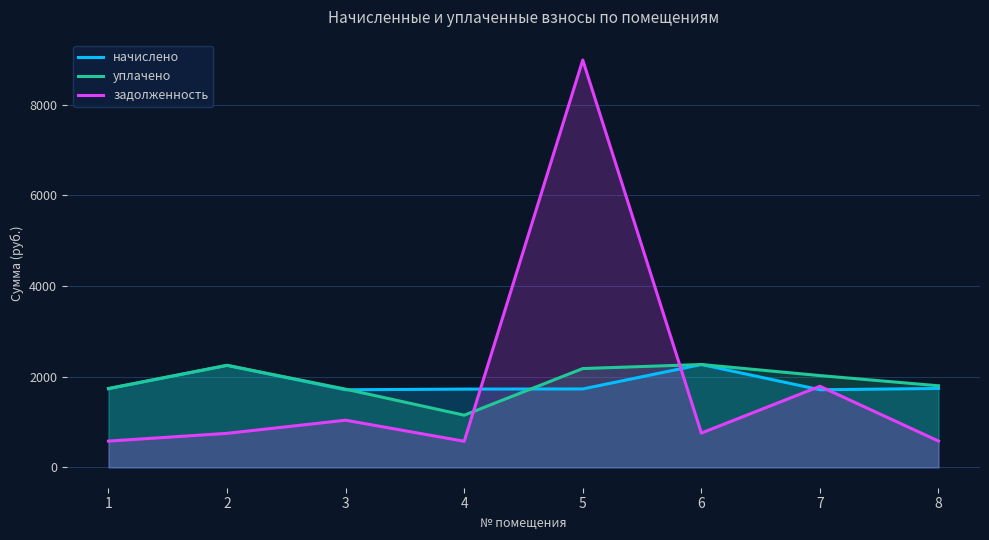

How many values in the задолженность series are below 756?

4